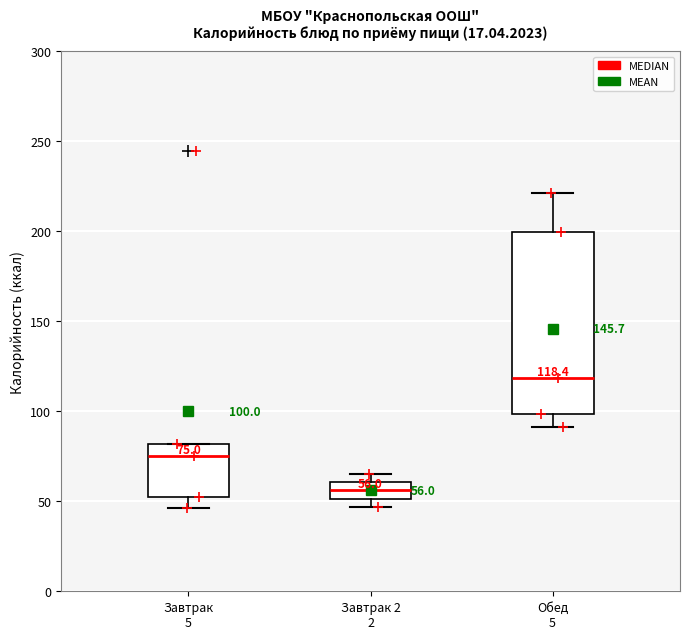

Comparing the boxes themselves (not the whiskers), which one is the tallest?

Обед 5